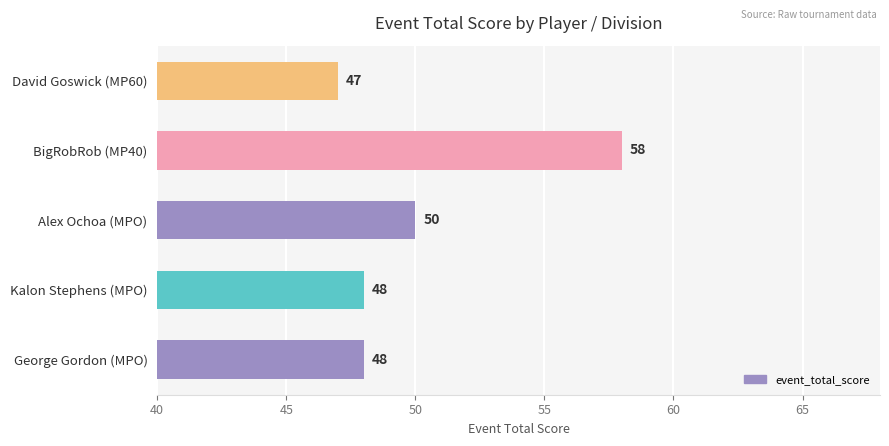

Reading top to bottom, extract all data points from this chart.

47	58	50	48	48